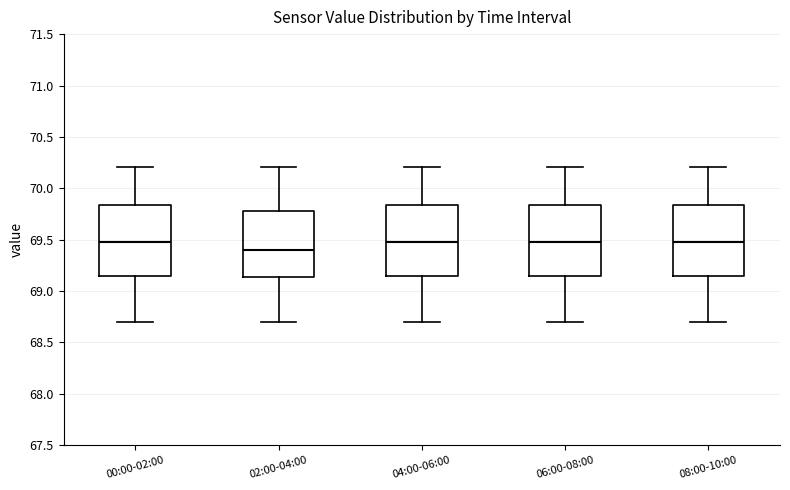

Where does the lower whisker of the box for 00:00-02:00 end on the y-axis? The values are not printed on the chart, so give them approximately, as read against the axis.

68.70